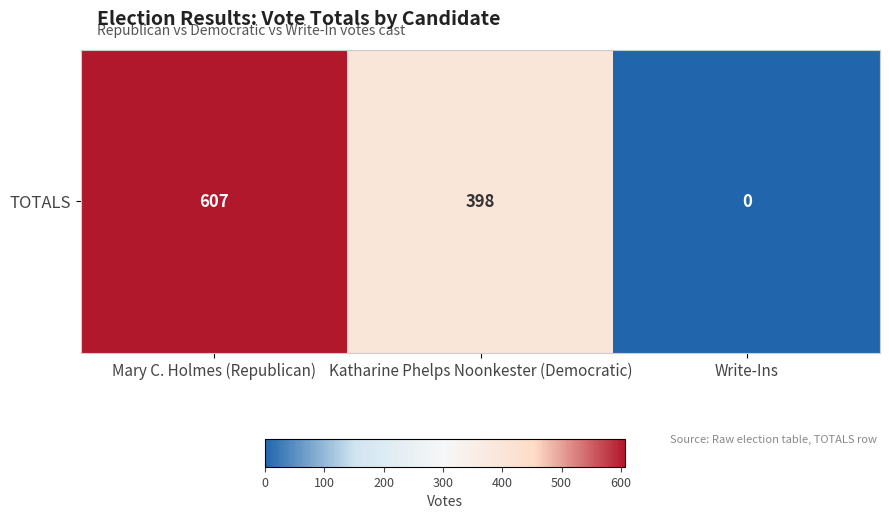

What is the difference between the maximum and minimum values?

607